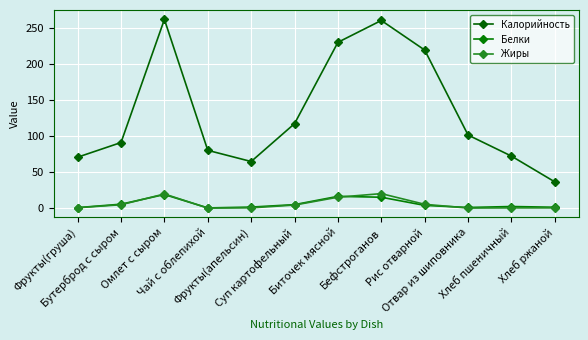

How many categories are shown in the chart?

12